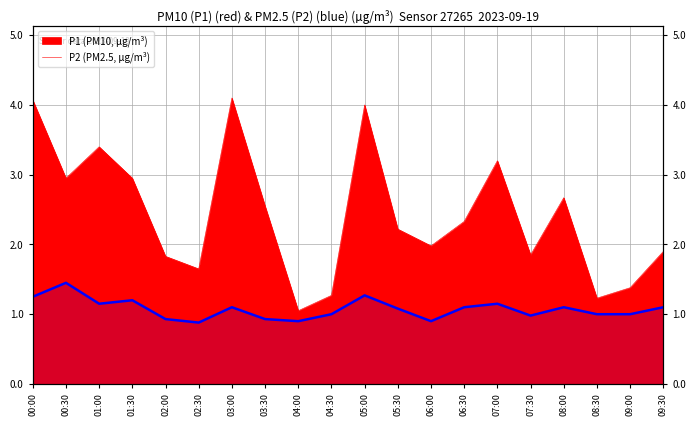

The chart shows a value of 0.6 at 08:00. True or false?

False